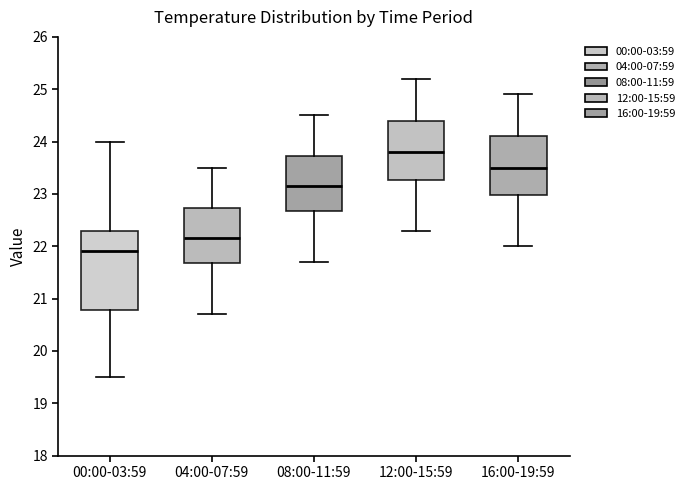

Reading left to right, transcribe this box plot: for each box, give where its median line is, the range the box spans, and where its two whiskers end, as read against the y-axis. The values are not printed on the chart, so give them approximately, as read against the axis.

00:00-03:59: median 21.9, box 20.8 to 22.3, whiskers 19.5 to 24.0
04:00-07:59: median 22.2, box 21.7 to 22.7, whiskers 20.7 to 23.5
08:00-11:59: median 23.2, box 22.7 to 23.7, whiskers 21.7 to 24.5
12:00-15:59: median 23.8, box 23.3 to 24.4, whiskers 22.3 to 25.2
16:00-19:59: median 23.5, box 23.0 to 24.1, whiskers 22.0 to 24.9